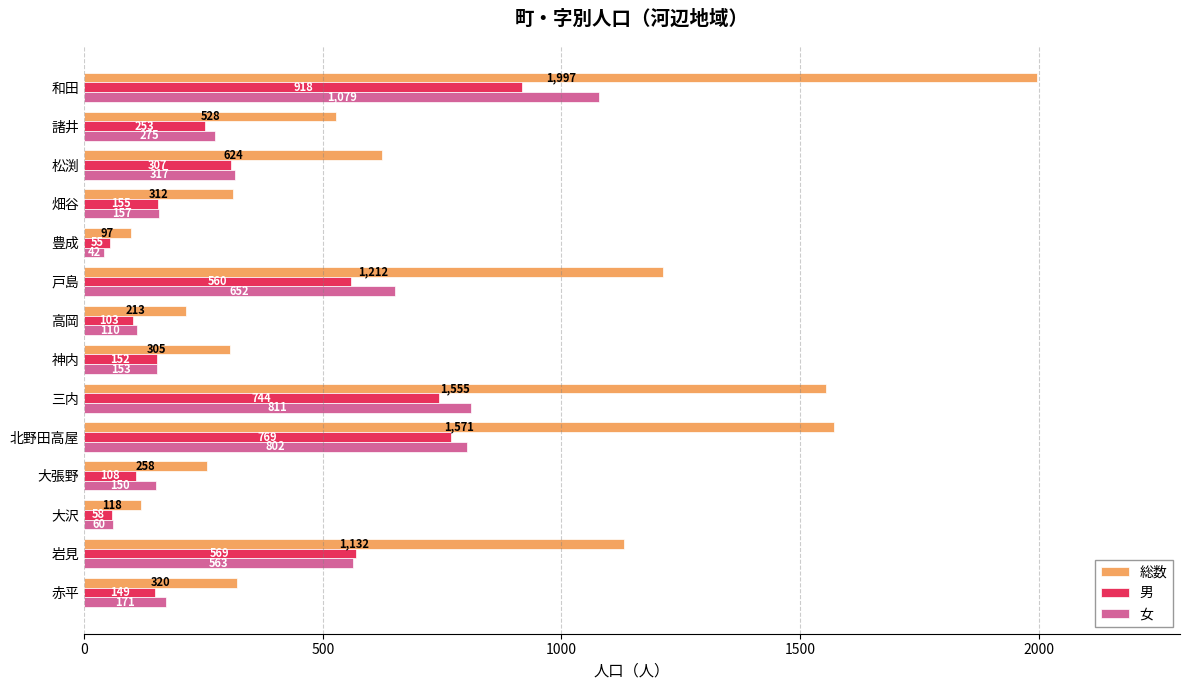

At 戸島, list the series in order from largest to smallest.

総数, 女, 男